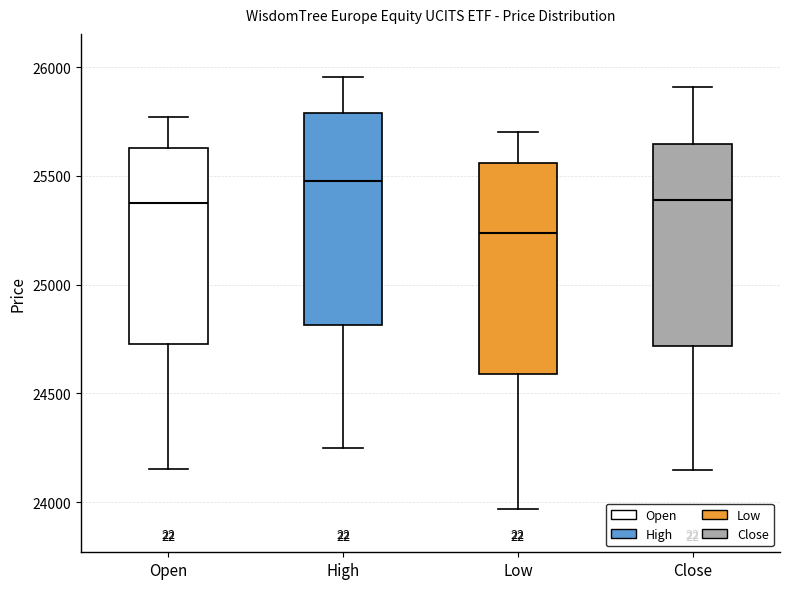

Where is the upper edge of the box for Open on the y-axis? The values are not printed on the chart, so give them approximately, as read against the axis.

25650